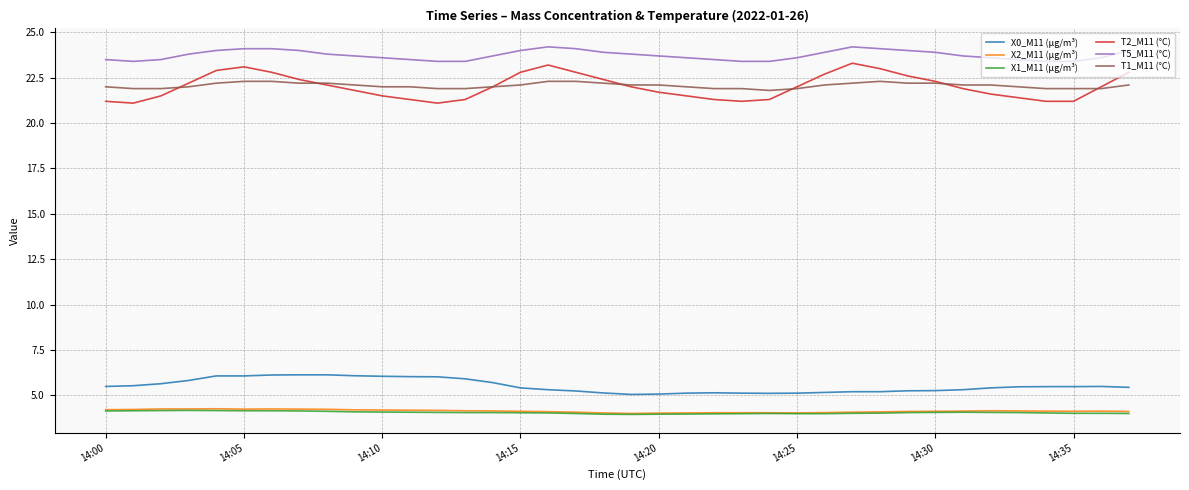

Which series has the largest range (max minus min)?

T2_M11 (°C)